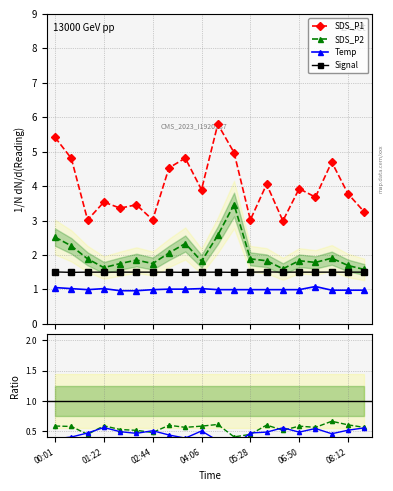

The Temp series shows 1.0 at 05:01. True or false?

True